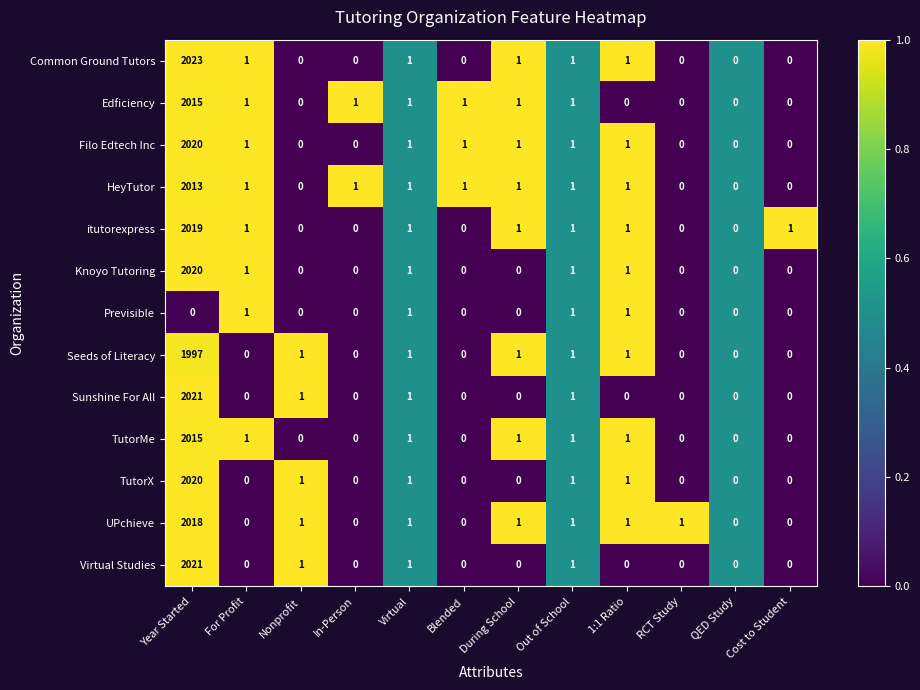

What is the difference between the maximum and minimum values in the Edficiency series?

2015